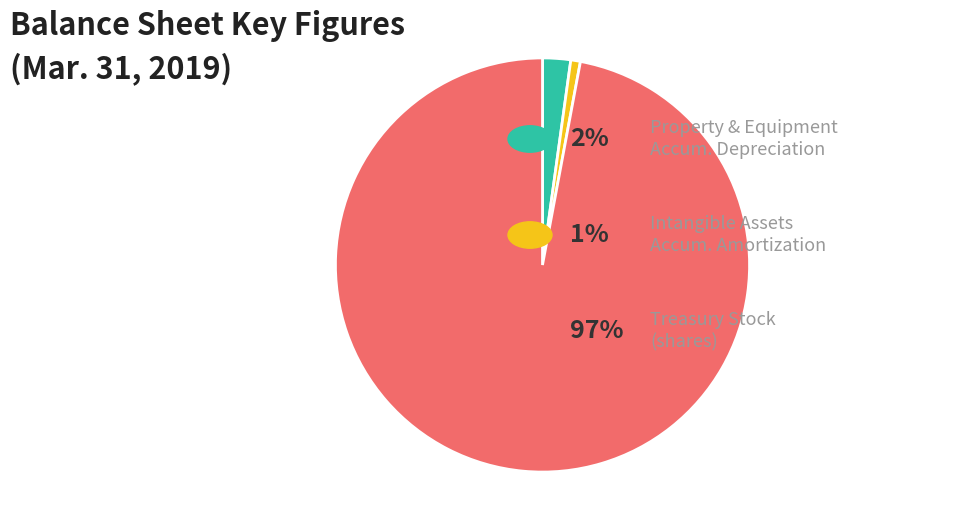

Is there a majority slice in this chart?

Yes